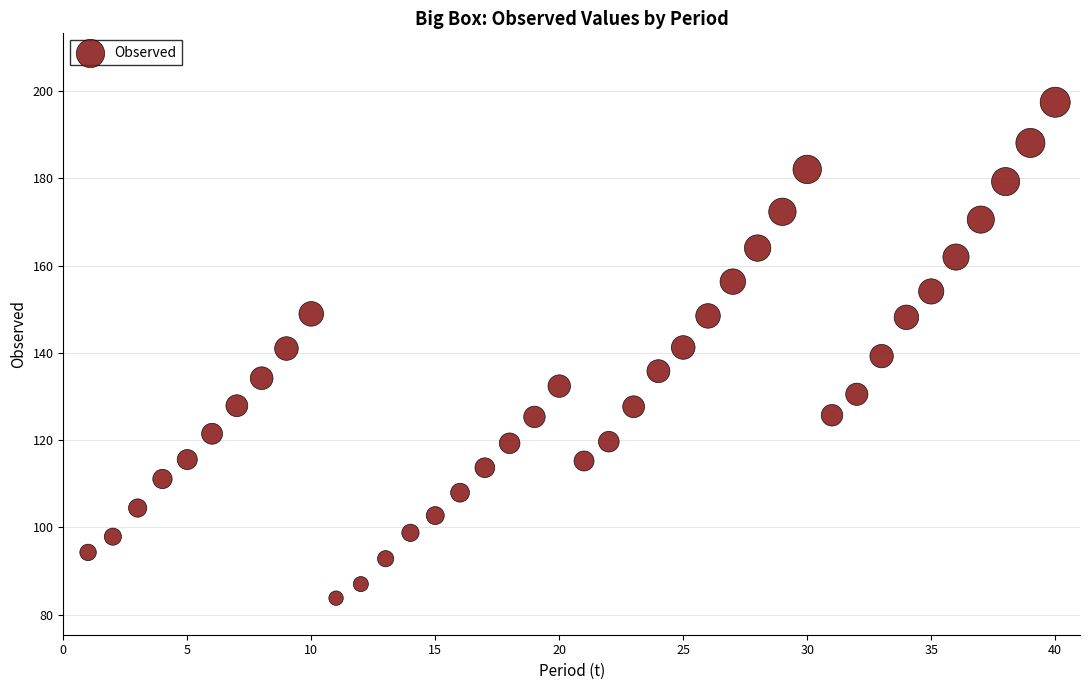

What is the range of Y values (max minus min)?

113.6